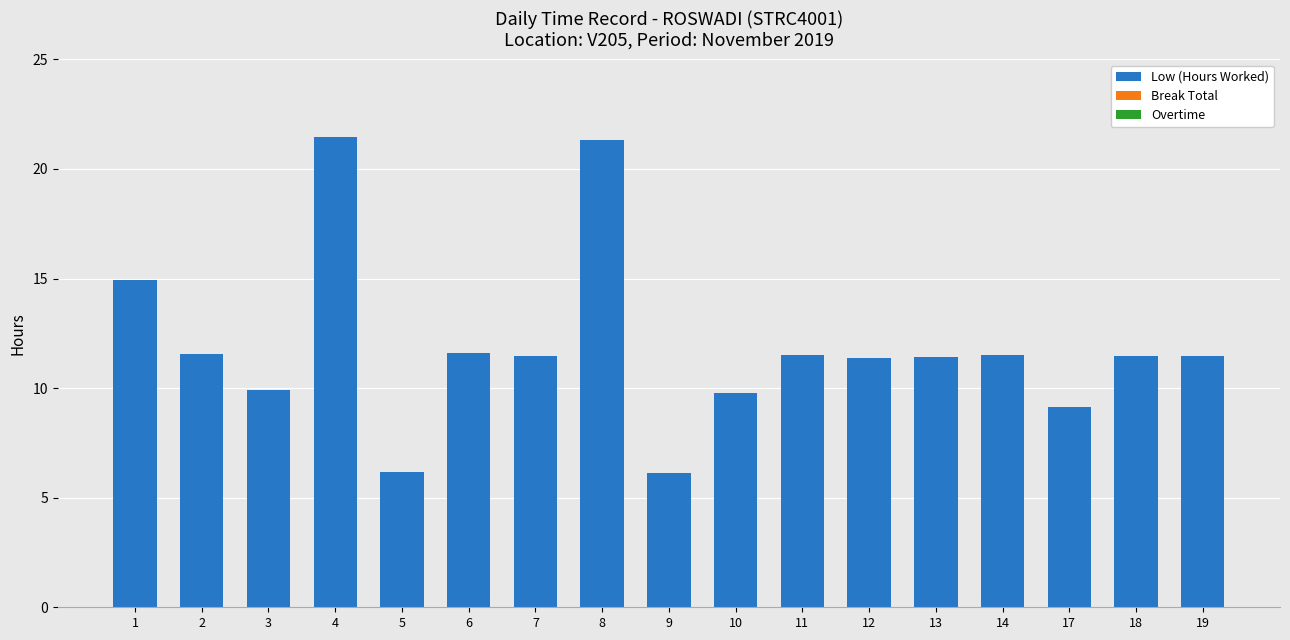

What is the value of the 13th bar from the left?

11.4